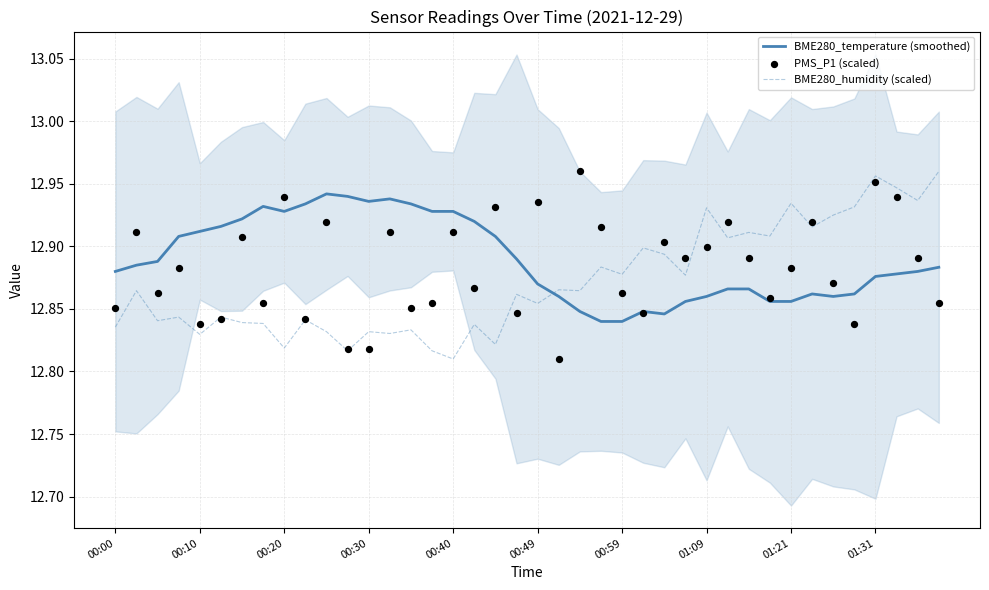

Which series has the largest Y range (max minus min)?

BME280_humidity (scaled)